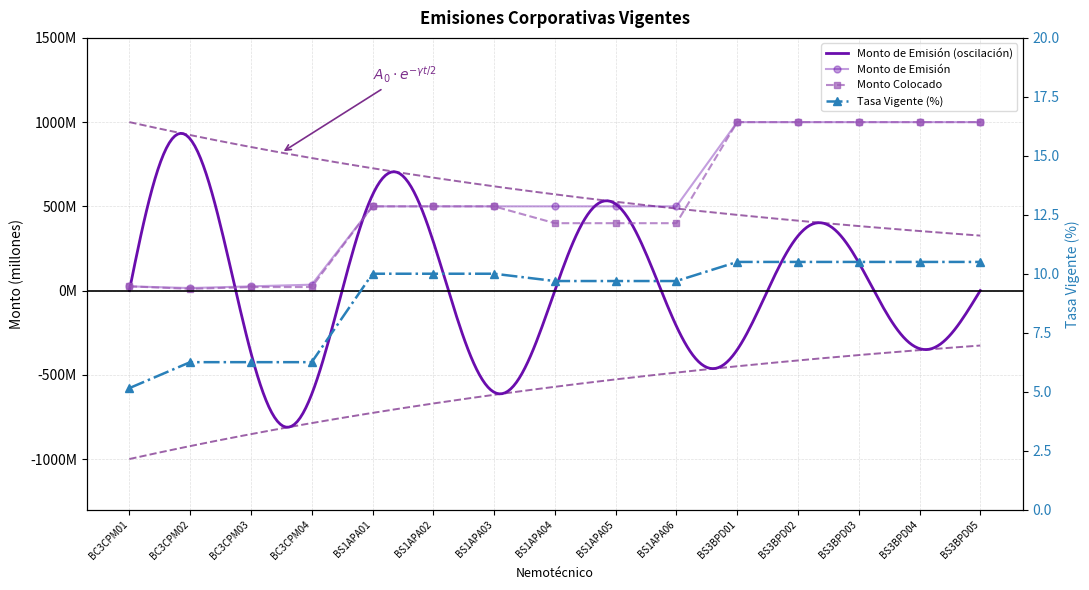

What is the maximum value shown in the chart?

1000.0